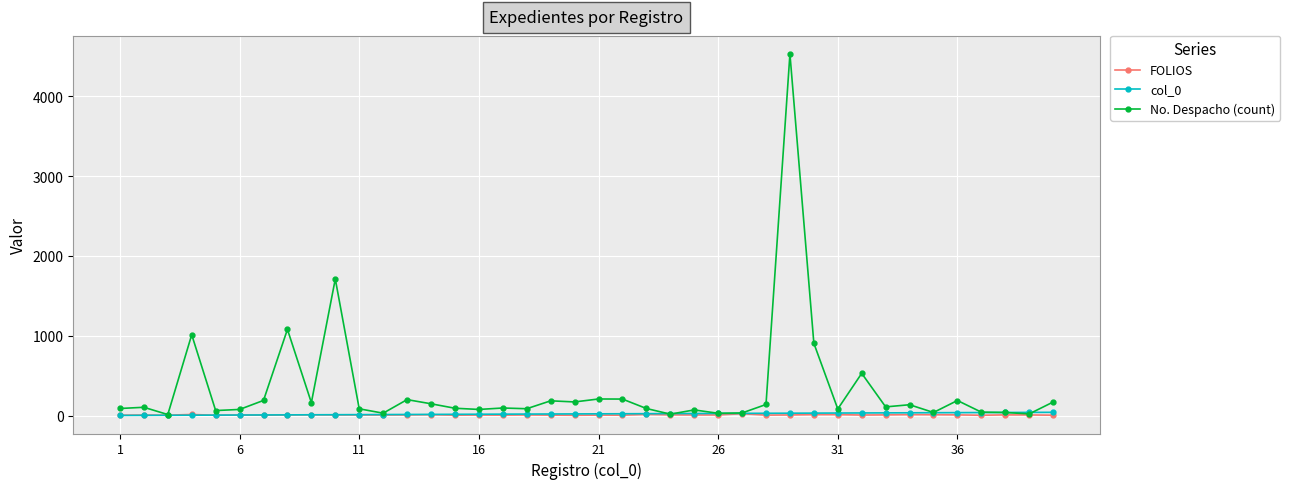

Which series has the largest total across all categories?

No. Despacho (count)